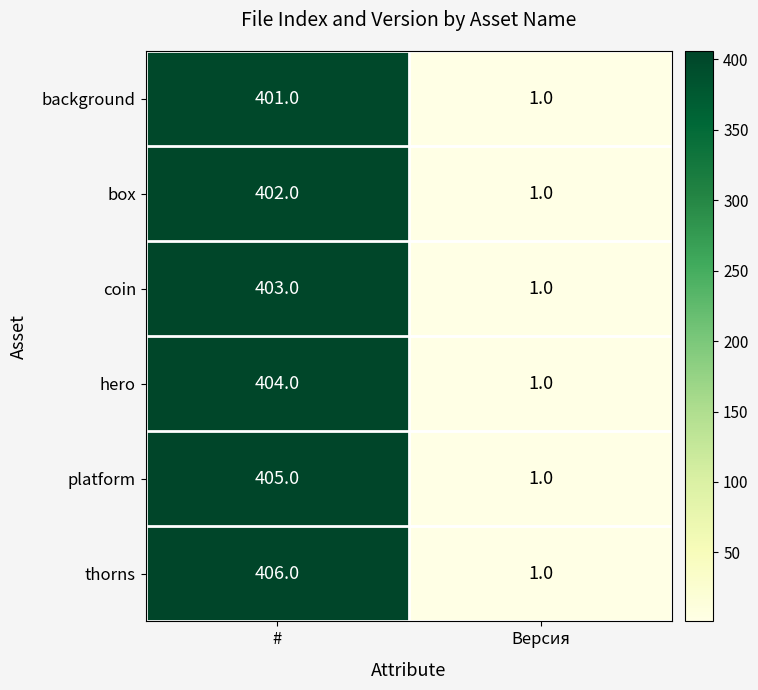

At which category does the chart reach its minimum across all series?

Версия